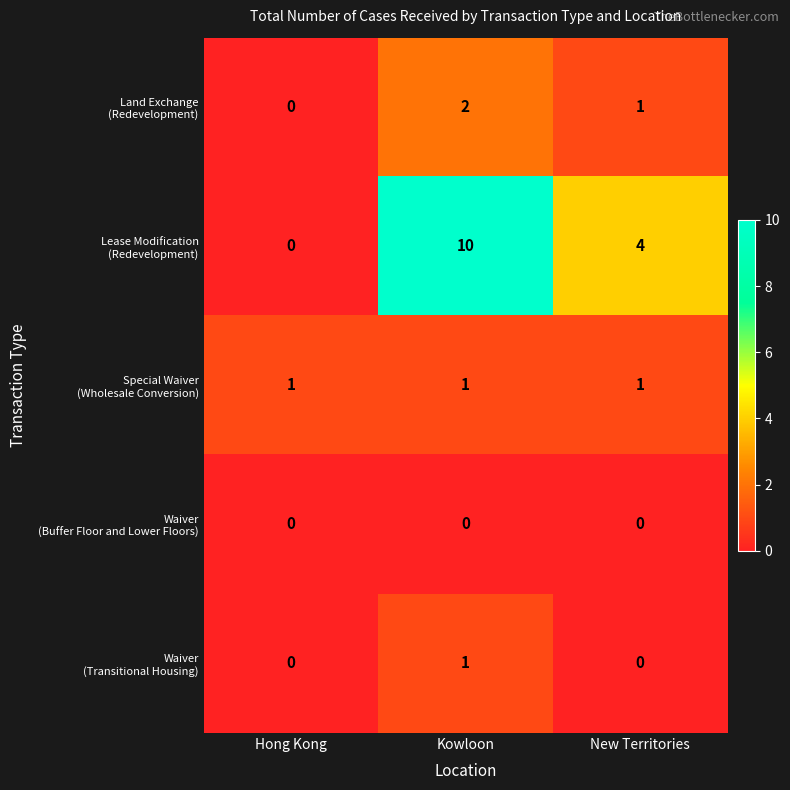

What is the spread (max minus min) of values at Kowloon?

10